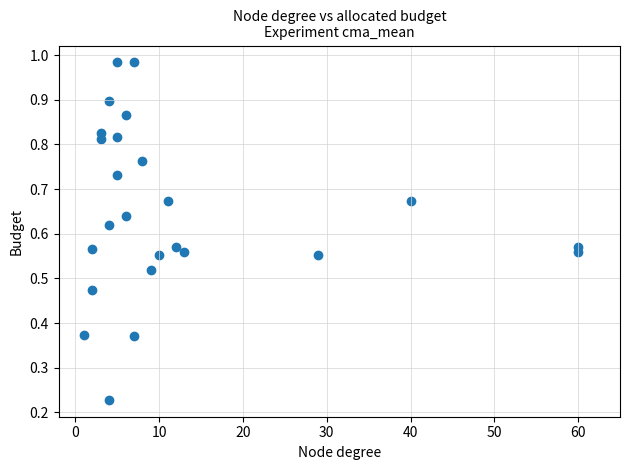

What is the range of X values (max minus min)?

59.0